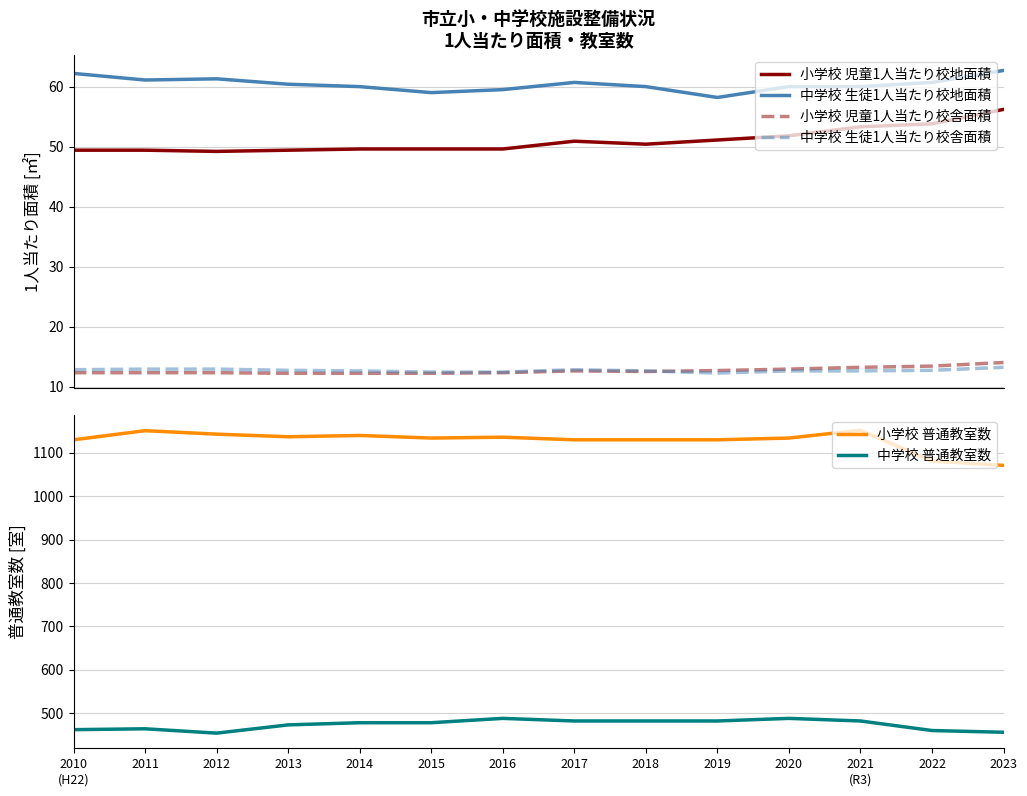

What is the maximum value for 中学校 生徒1人当たり校地面積?

62.7